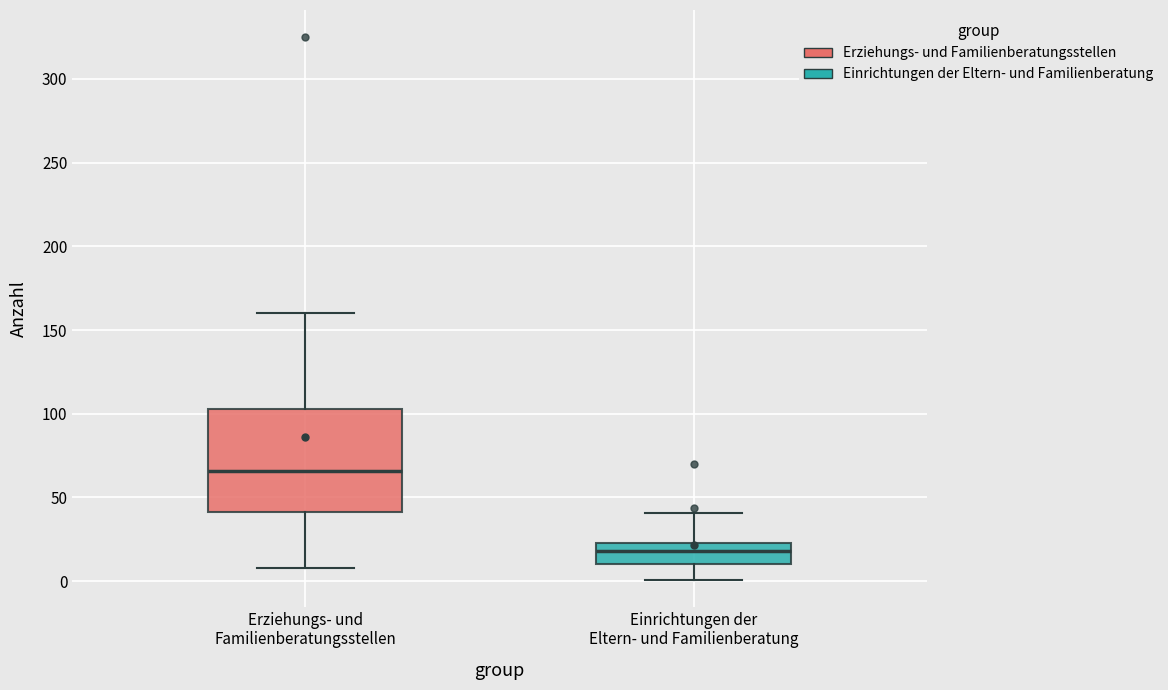

Where is the upper edge of the box for Einrichtungen der Eltern- und Familienberatung on the y-axis? The values are not printed on the chart, so give them approximately, as read against the axis.

25